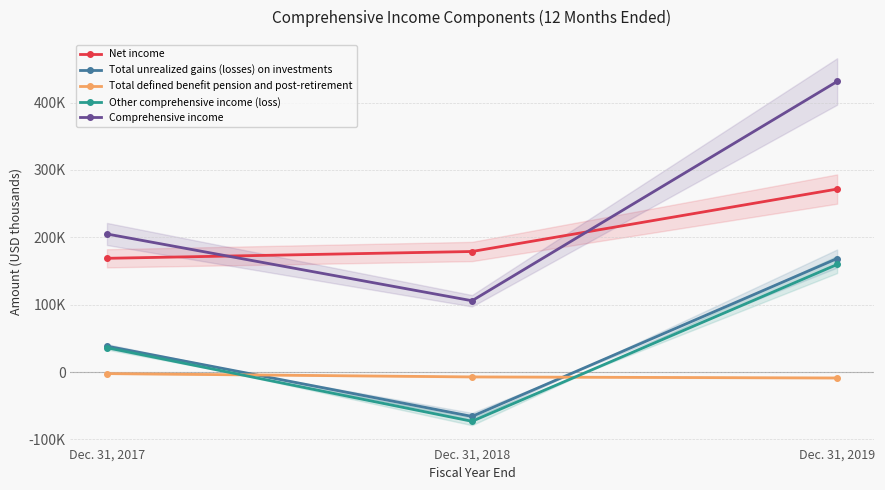

At which category is the sum across all series the highest?

Dec. 31, 2019